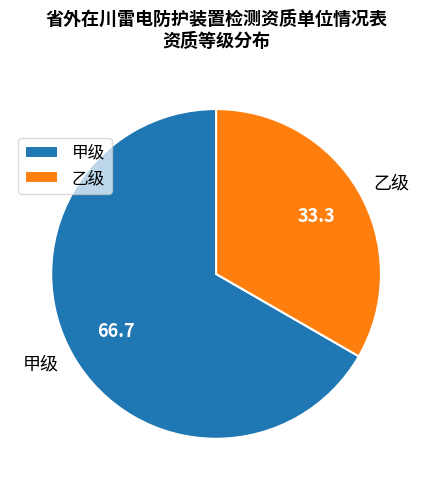

True or false: 甲级 accounts for 78% of the total.

False